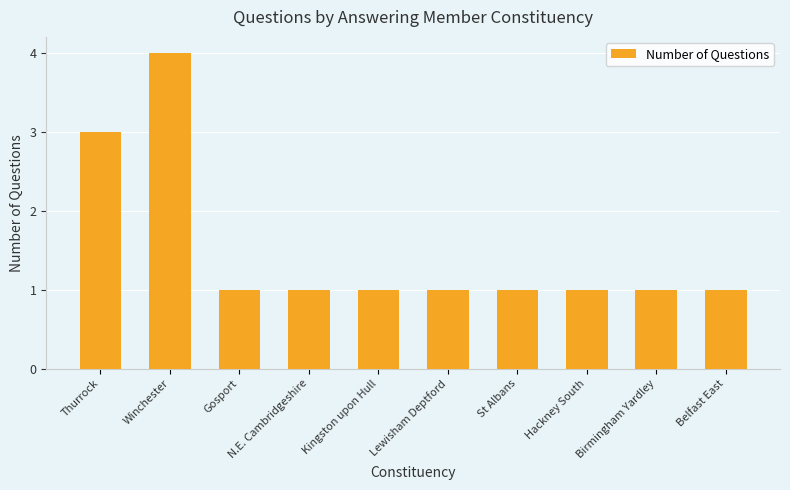

What is the greatest value displayed?

4